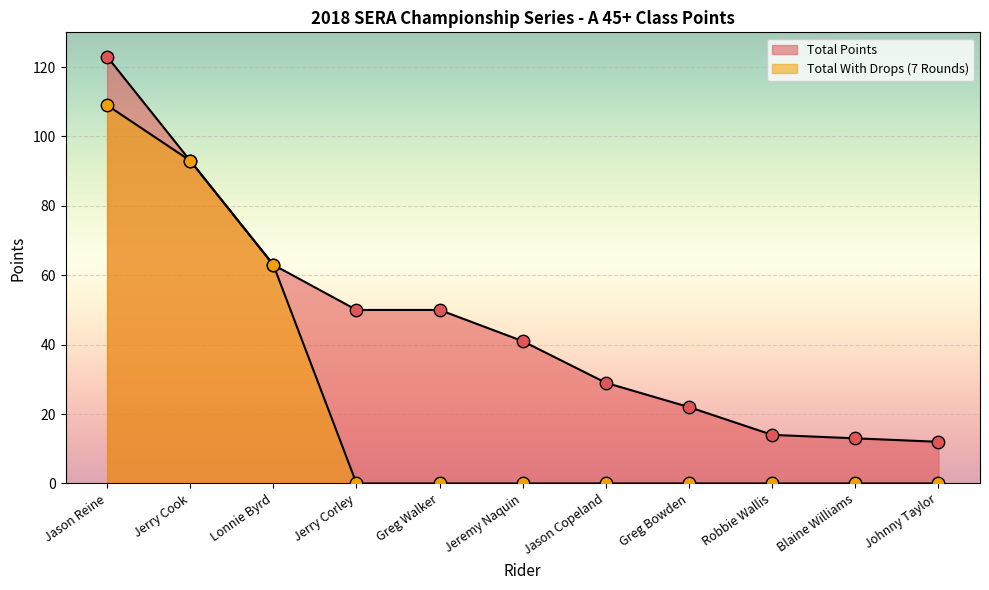

At which category is the sum across all series the highest?

Jason Reine